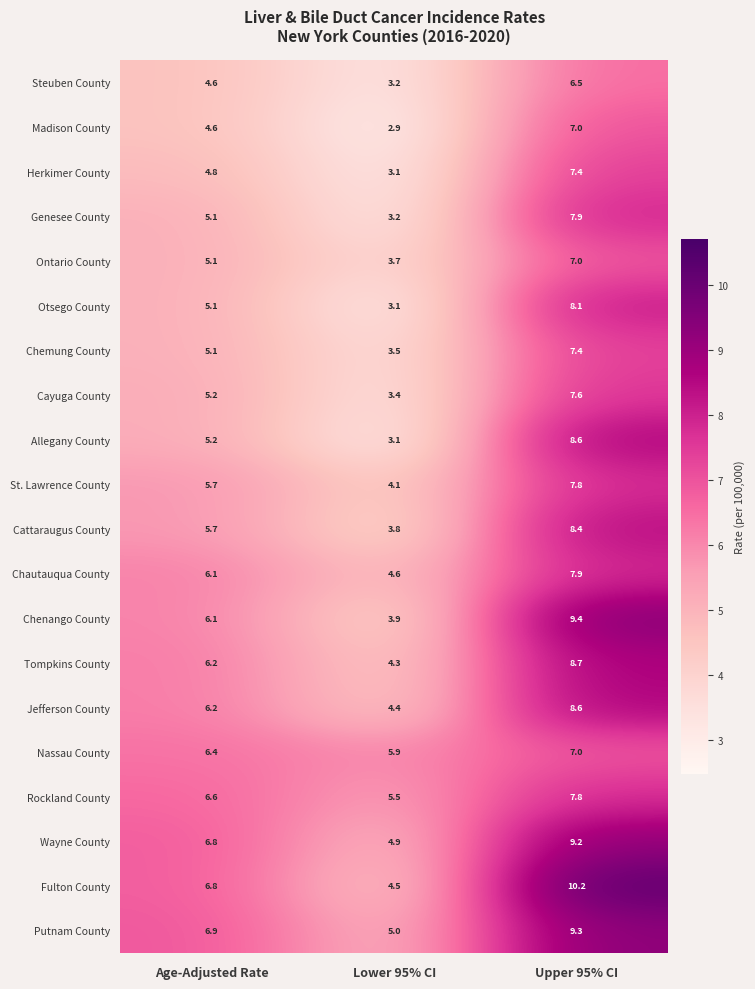

Count the number of data series in this chart.

20